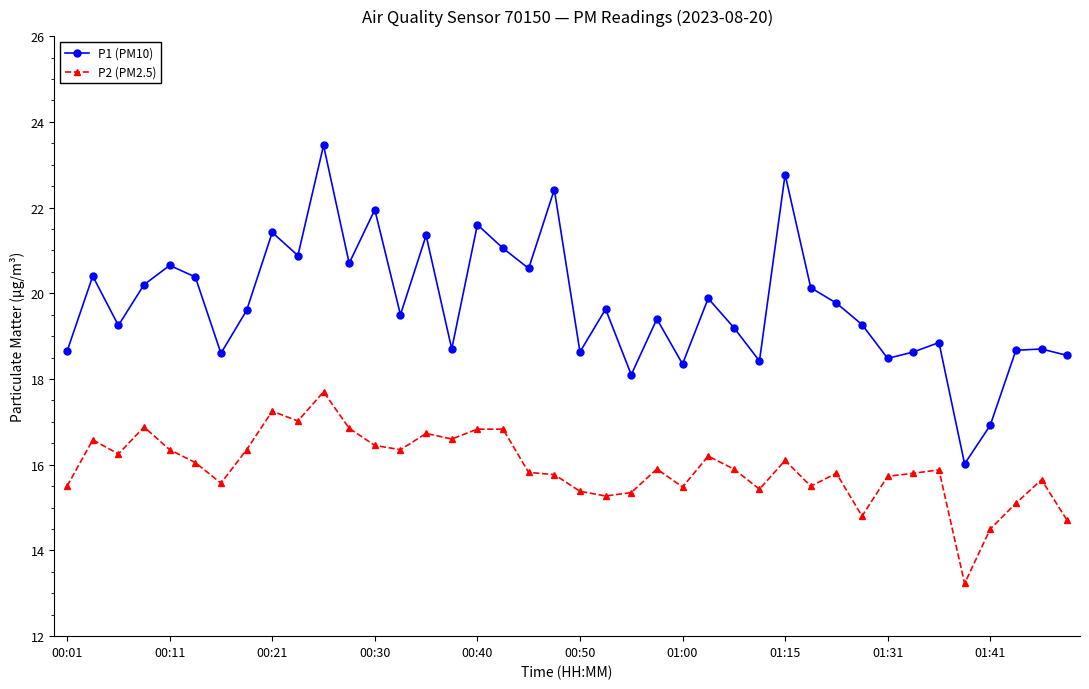

Which series has the largest range (max minus min)?

P1 (PM10)